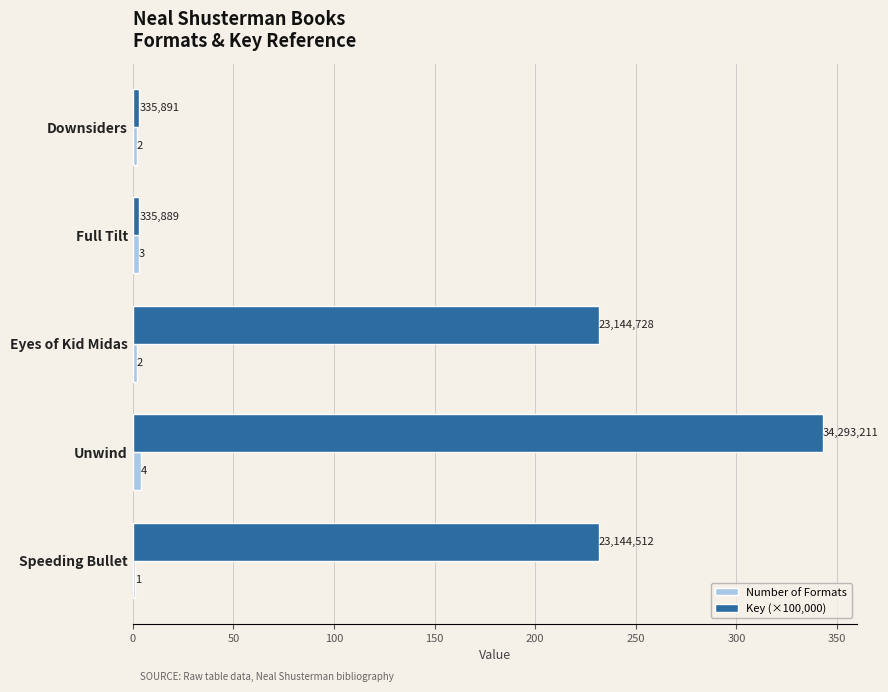

Which series has the largest total across all categories?

Key (×100,000)